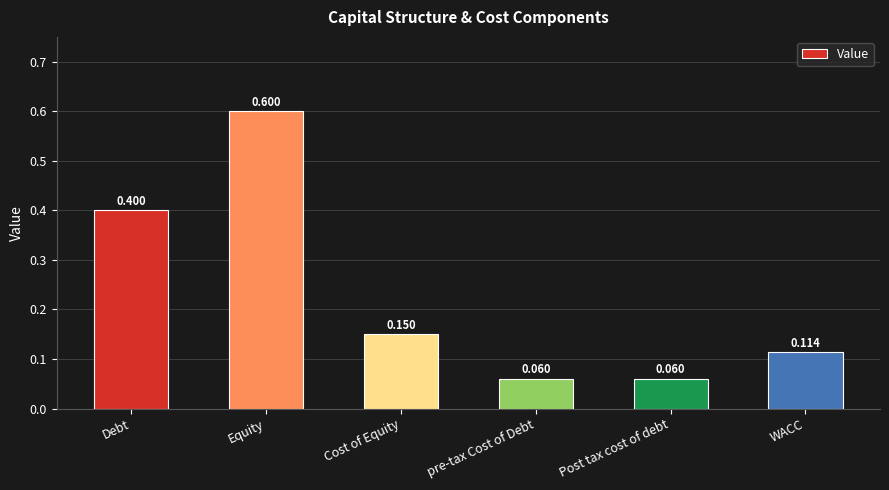

The value at Debt is 0.2. True or false?

False